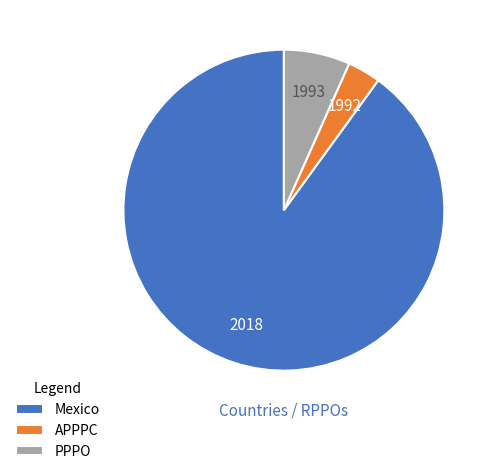

True or false: Mexico accounts for 40% of the total.

False